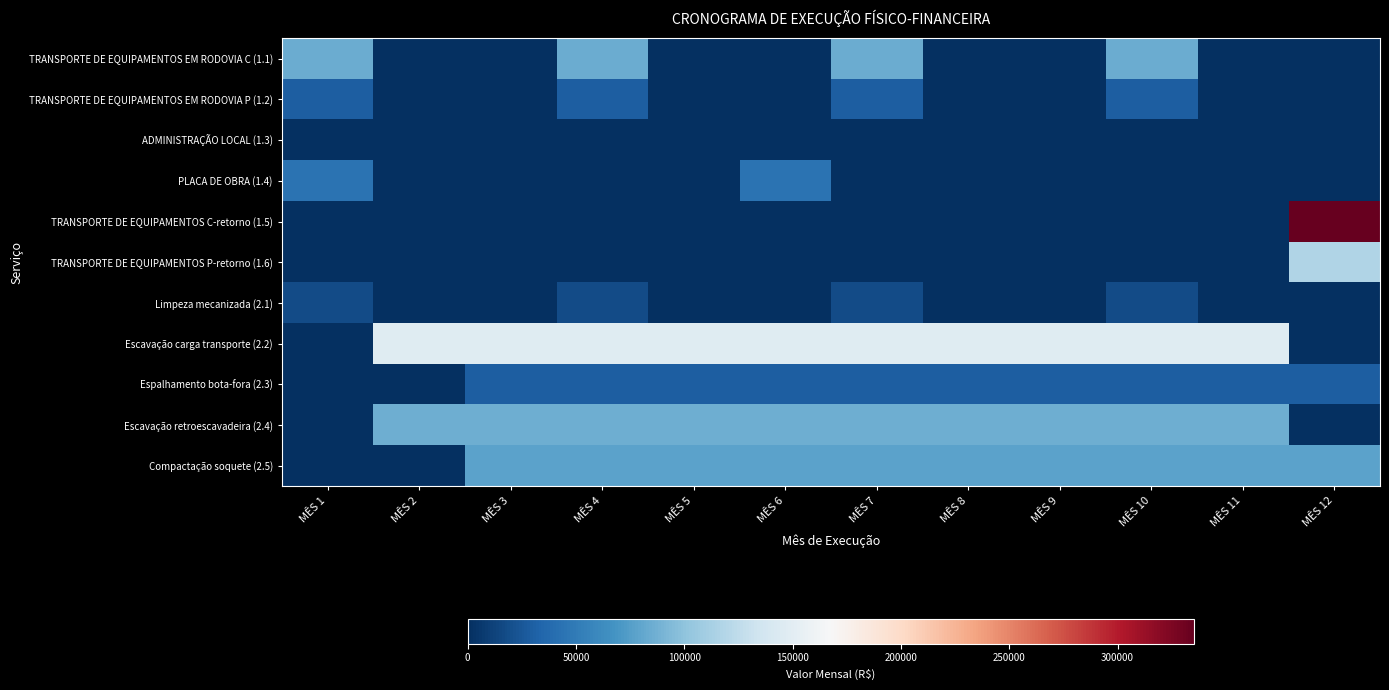

What is the total value across all series at MÊS 10?

469917.6